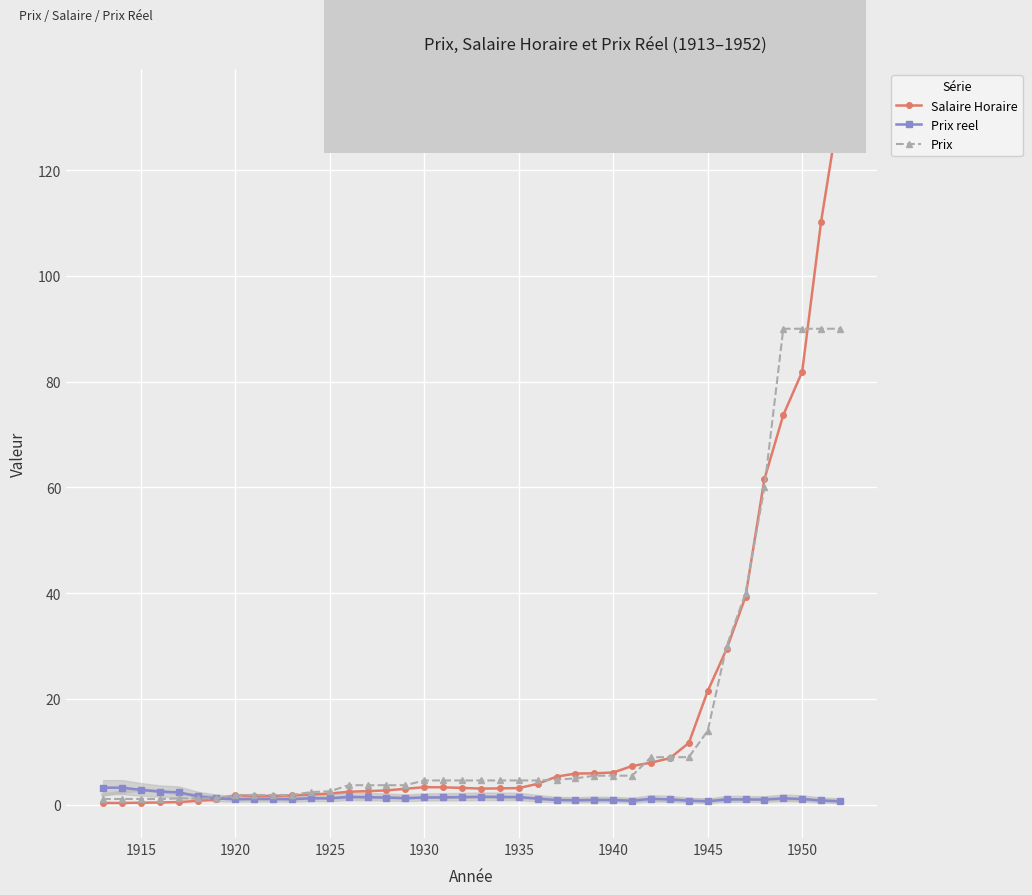

True or false: Salaire Horaire has a value of 81.9 at 1950.

True